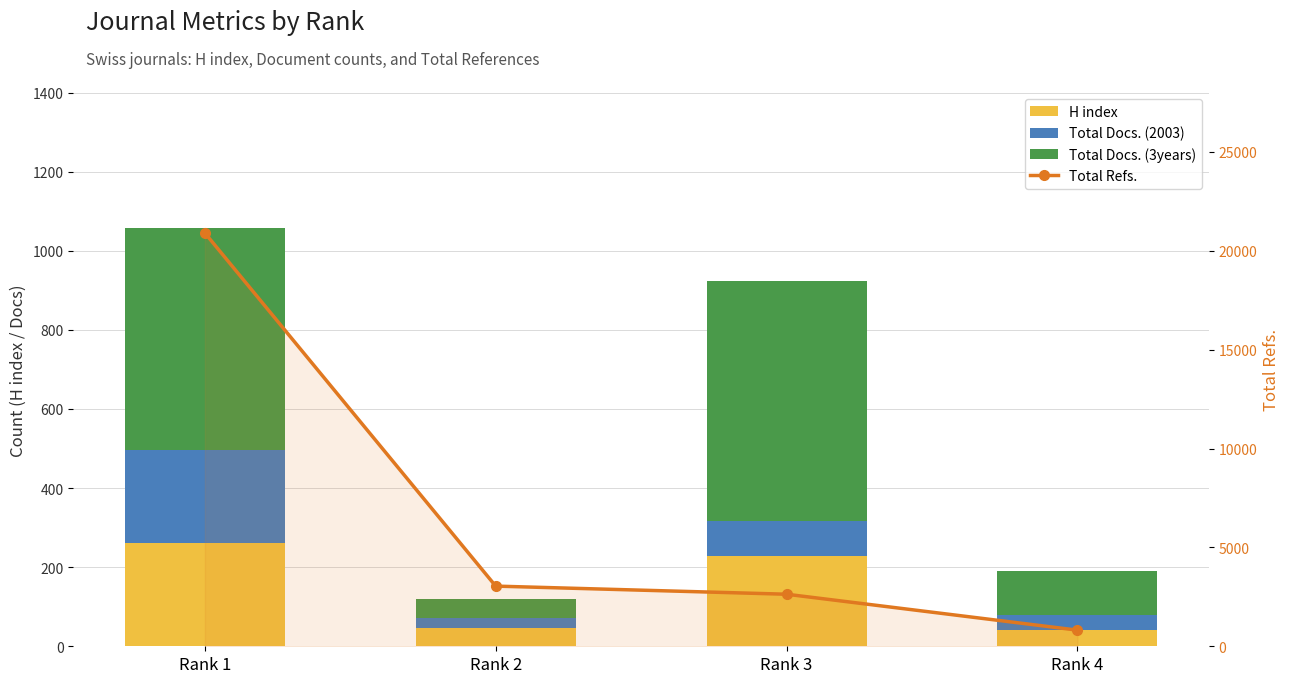

Reading left to right, extract all data points from this chart.

H index: Rank 1=261	Rank 2=46	Rank 3=227	Rank 4=41
Total Docs. (2003): Rank 1=236	Rank 2=25	Rank 3=89	Rank 4=39
Total Docs. (3years): Rank 1=561	Rank 2=48	Rank 3=607	Rank 4=110
Total Refs.: Rank 1=20896	Rank 2=3042	Rank 3=2632	Rank 4=816